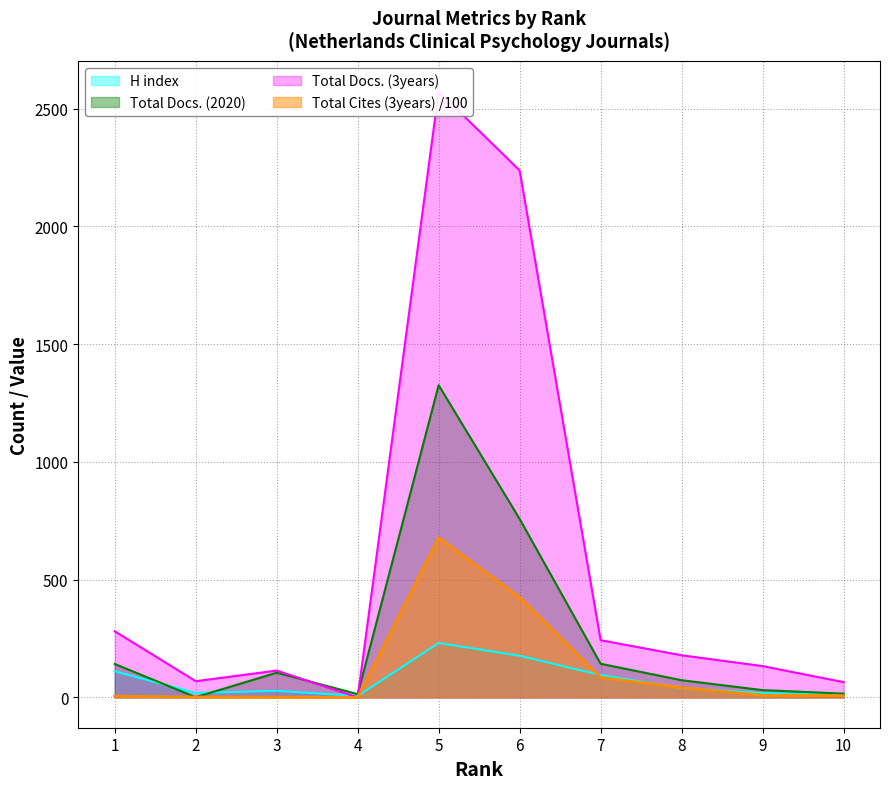

What is the difference between the Total Cites (3years) values at 8 and 4?

41.7